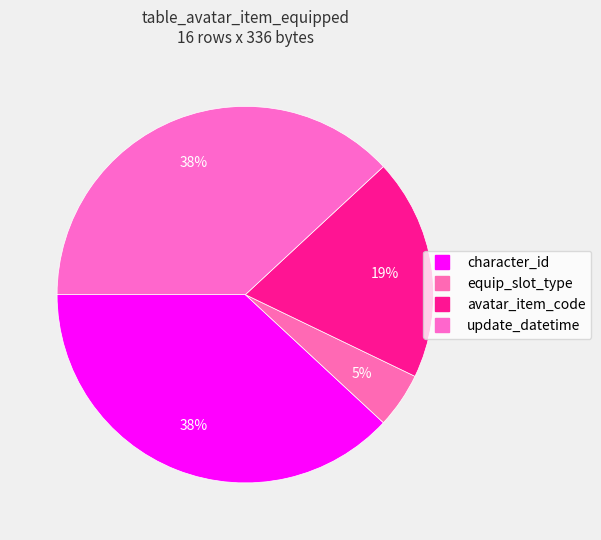

Count the number of slices in the pie.

4